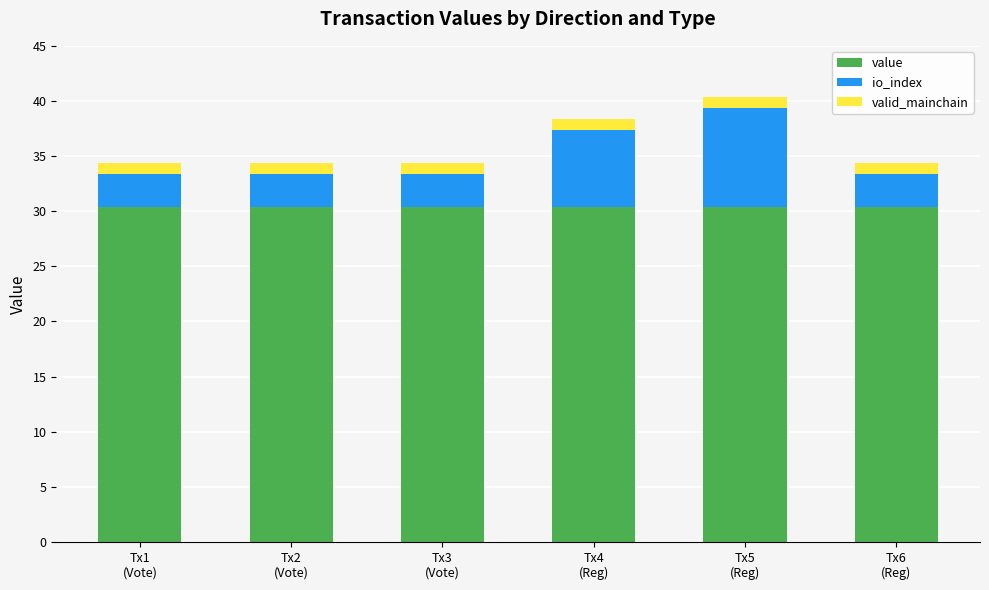

Rank the series by their maximum value, from lowest to highest.

valid_mainchain, io_index, value